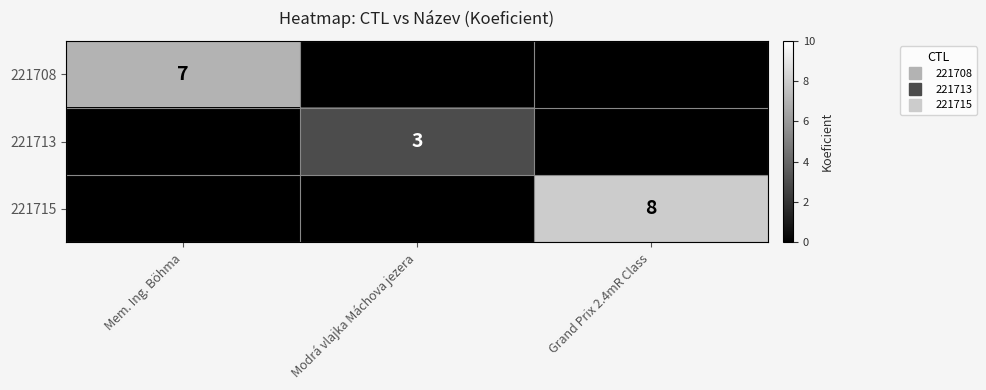

At Grand Prix 2.4mR Class, list the series in order from largest to smallest.

221715, 221708, 221713